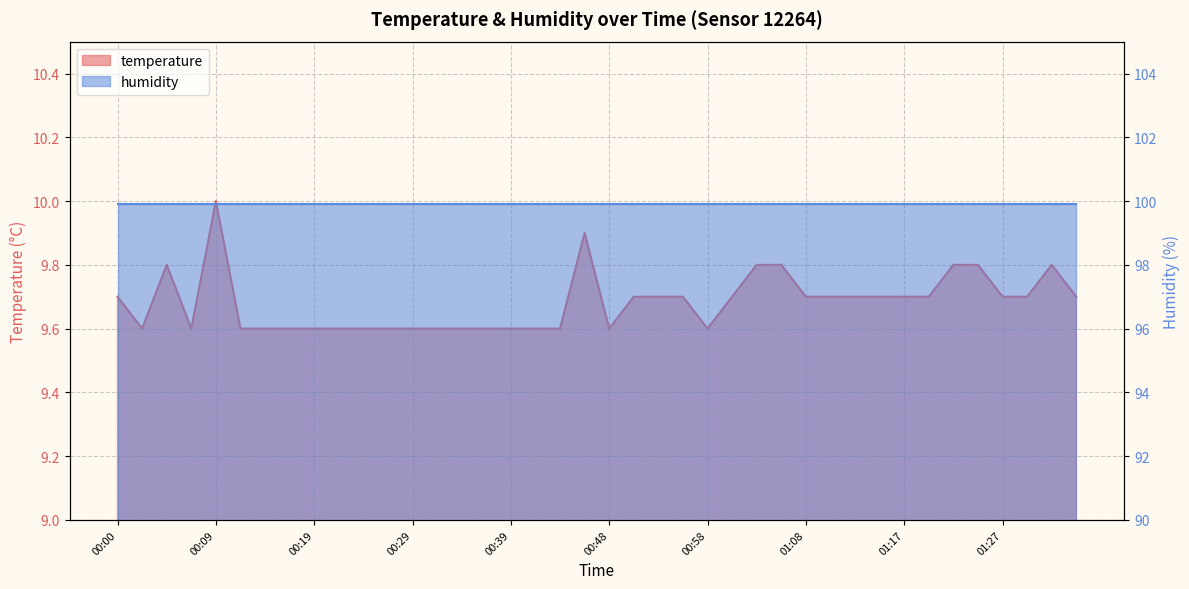

Rank the categories by value from highest to lowest.

00:09, 00:46, 00:05, 01:03, 01:05, 01:22, 01:25, 01:32, 00:00, 00:51, 00:53, 00:56, 01:00, 01:08, 01:10, 01:13, 01:15, 01:17, 01:20, 01:27, 01:30, 01:35, 00:02, 00:07, 00:12, 00:14, 00:17, 00:19, 00:22, 00:24, 00:26, 00:29, 00:31, 00:34, 00:36, 00:39, 00:41, 00:43, 00:48, 00:58